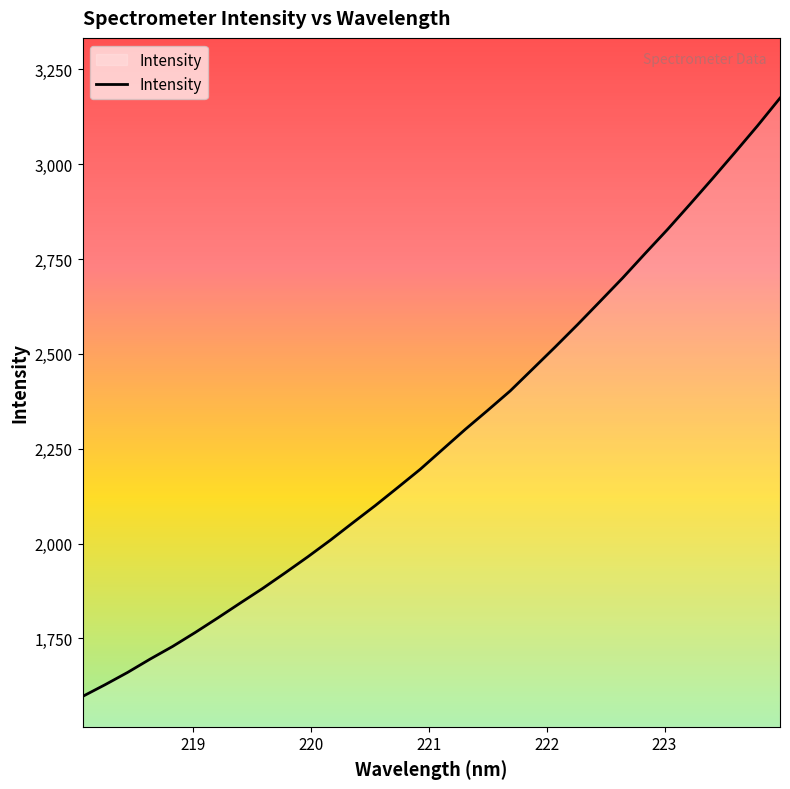

What is the minimum value shown in the chart?

1597.1